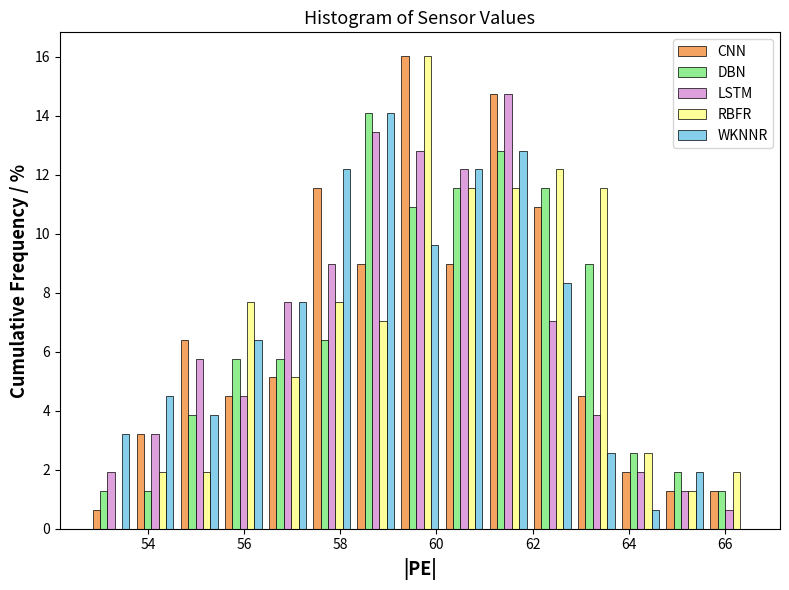

Reading left to right, transcribe this chart: for each range on the x-axis, give the height of each series' bar. Neither the bar edges nor the heights are printed on the chart, so give them approximately, as read against the axes.

52.8 to 53.6: CNN=0.6	DBN=1.2	LSTM=2.0	RBFR=0	WKNNR=3.2
53.6 to 54.6: CNN=3.2	DBN=1.2	LSTM=3.2	RBFR=2.0	WKNNR=4.4
54.6 to 55.6: CNN=6.4	DBN=3.8	LSTM=5.8	RBFR=2.0	WKNNR=3.8
55.6 to 56.4: CNN=4.4	DBN=5.8	LSTM=4.4	RBFR=7.6	WKNNR=6.4
56.4 to 57.4: CNN=5.2	DBN=5.8	LSTM=7.6	RBFR=5.2	WKNNR=7.6
57.4 to 58.2: CNN=11.6	DBN=6.4	LSTM=9.0	RBFR=7.6	WKNNR=12.2
58.2 to 59.2: CNN=9.0	DBN=14.2	LSTM=13.4	RBFR=7.0	WKNNR=14.2
59.2 to 60.2: CNN=16.0	DBN=10.8	LSTM=12.8	RBFR=16.0	WKNNR=9.6
60.2 to 61.0: CNN=9.0	DBN=11.6	LSTM=12.2	RBFR=11.6	WKNNR=12.2
61.0 to 62.0: CNN=14.8	DBN=12.8	LSTM=14.8	RBFR=11.6	WKNNR=12.8
62.0 to 62.8: CNN=10.8	DBN=11.6	LSTM=7.0	RBFR=12.2	WKNNR=8.4
62.8 to 63.8: CNN=4.4	DBN=9.0	LSTM=3.8	RBFR=11.6	WKNNR=2.6
63.8 to 64.8: CNN=2.0	DBN=2.6	LSTM=2.0	RBFR=2.6	WKNNR=0.6
64.8 to 65.6: CNN=1.2	DBN=2.0	LSTM=1.2	RBFR=1.2	WKNNR=2.0
65.6 to 66.6: CNN=1.2	DBN=1.2	LSTM=0.6	RBFR=2.0	WKNNR=0